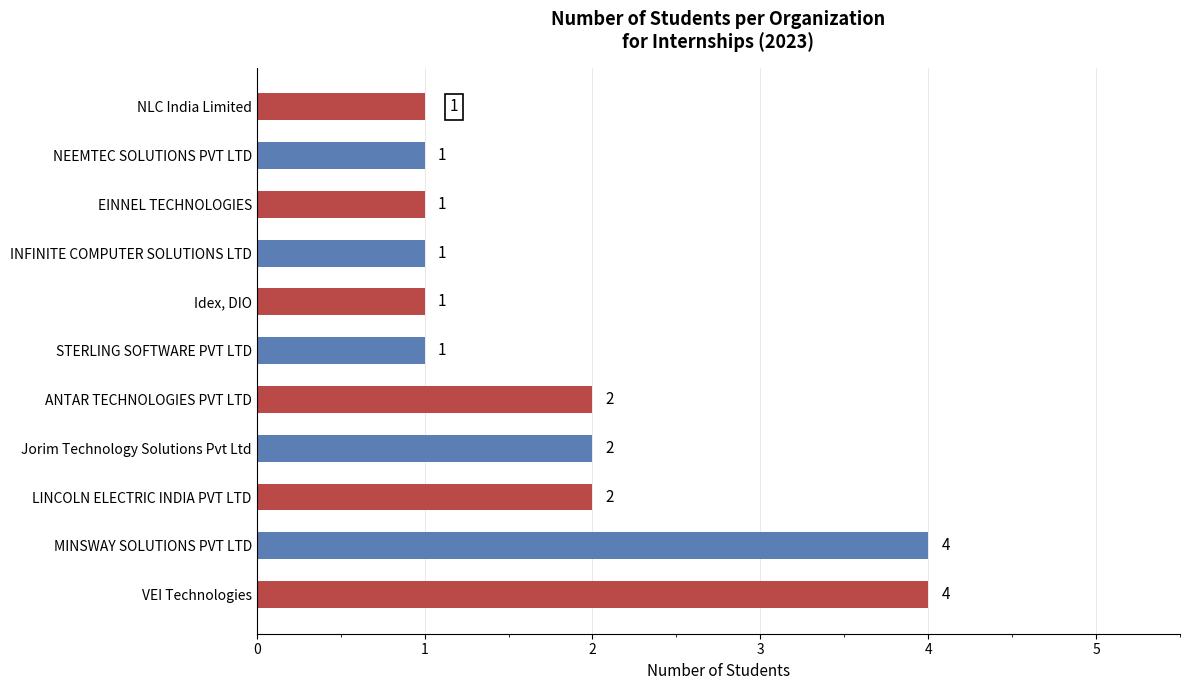

What is the smallest value displayed?

1